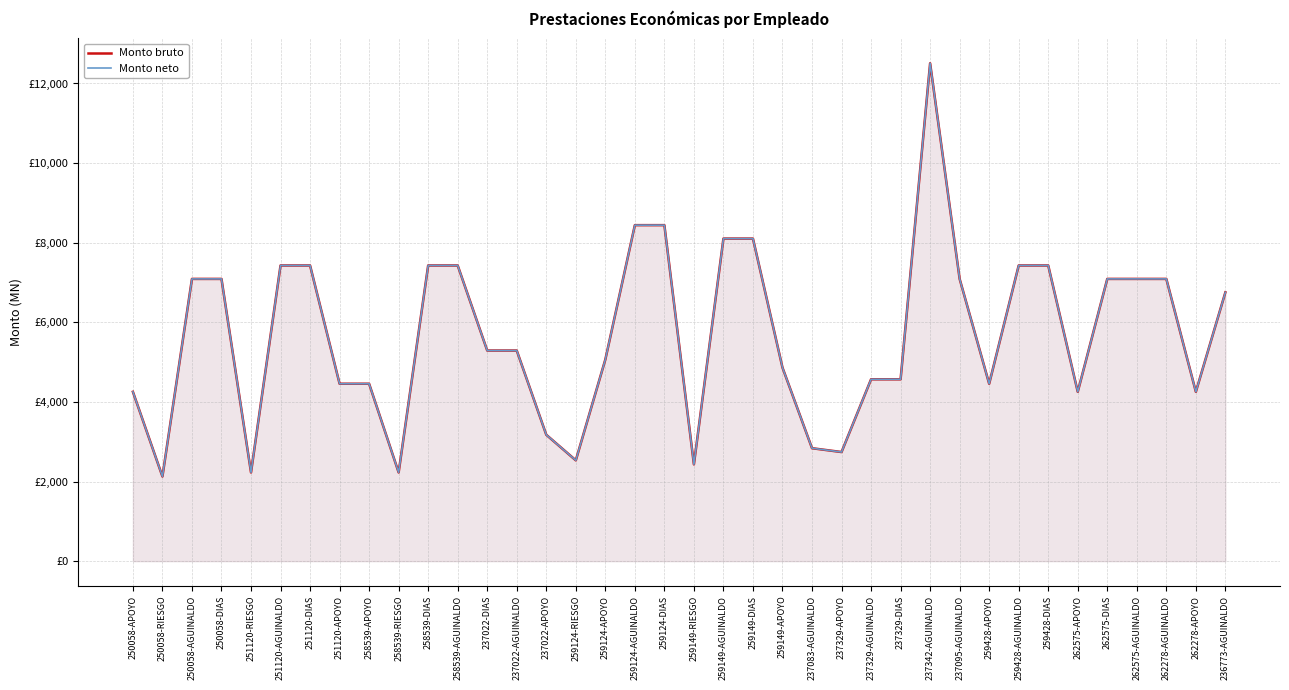

What is the approximate value of Monto bruto at 237022-APOYO?

3174.5